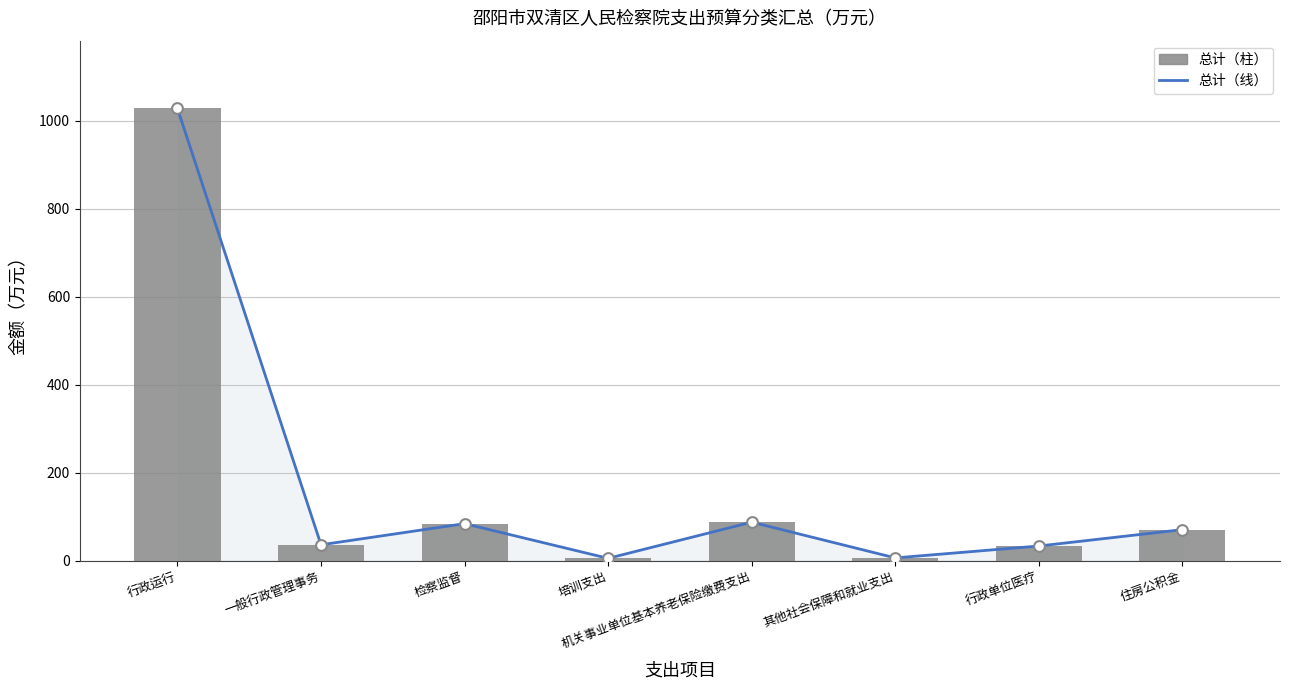

Which series contains the lowest Y value?

总计（线）